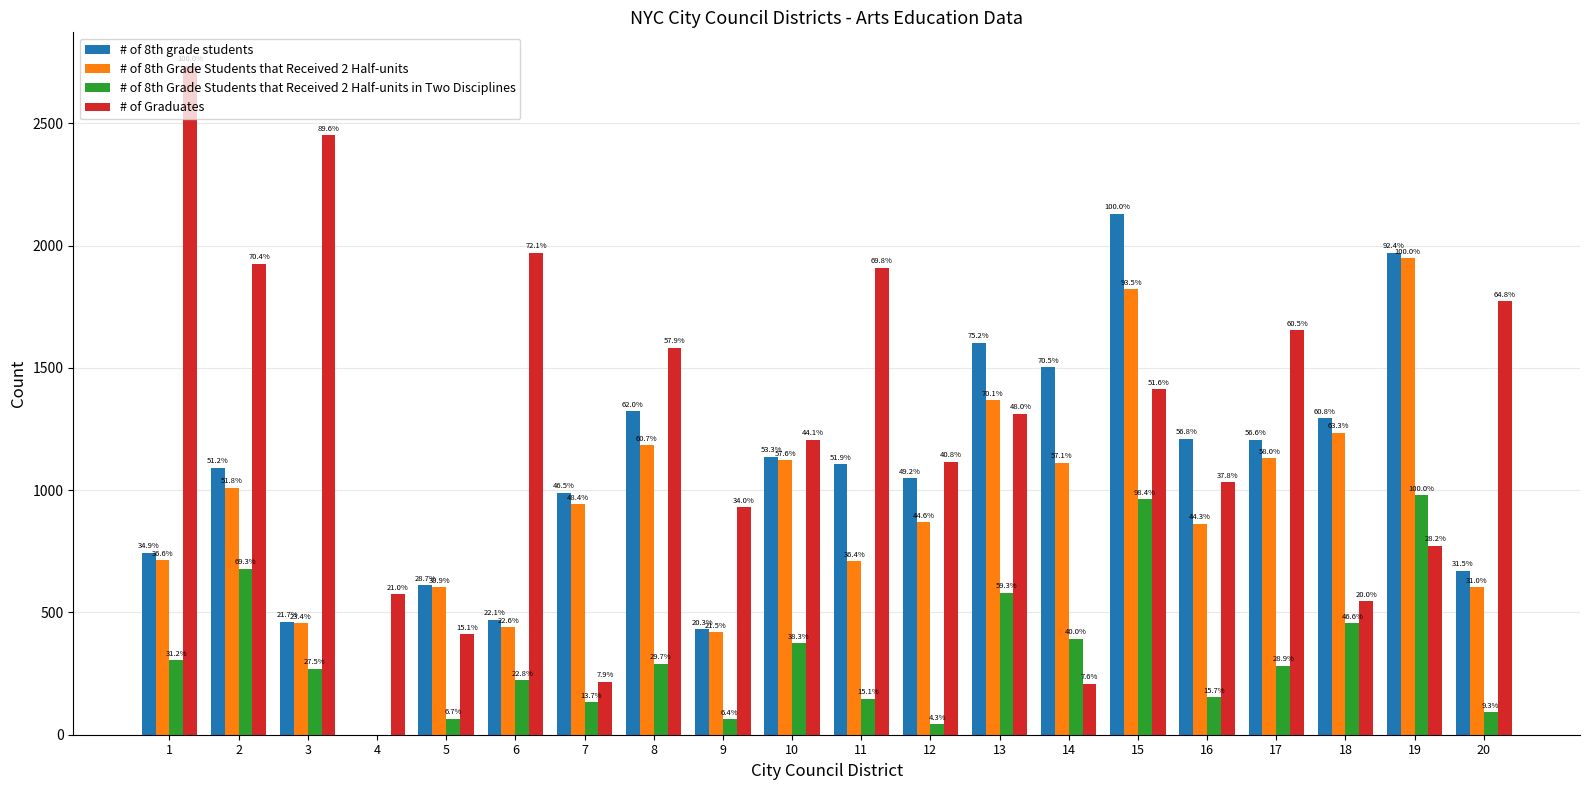

Are the bars grouped side by side (vs. stacked)?

Yes